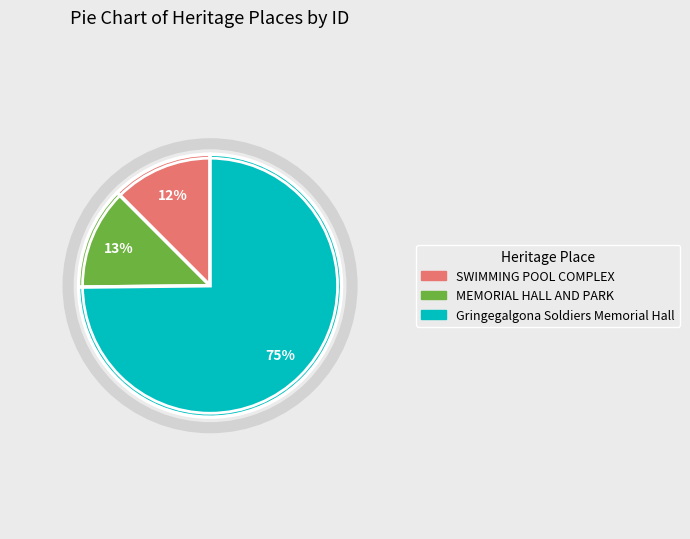

Is there a majority slice in this chart?

Yes